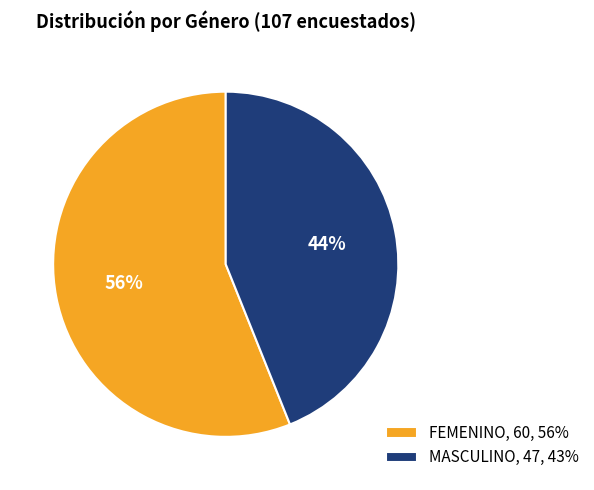

Combined, do FEMENINO, 60, 56% and MASCULINO, 47, 43% account for over 50%?

Yes